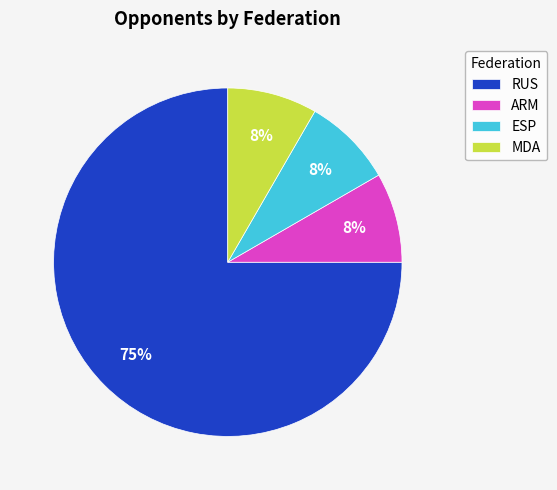

To the nearest percent, what is the average slice percentage?

25%